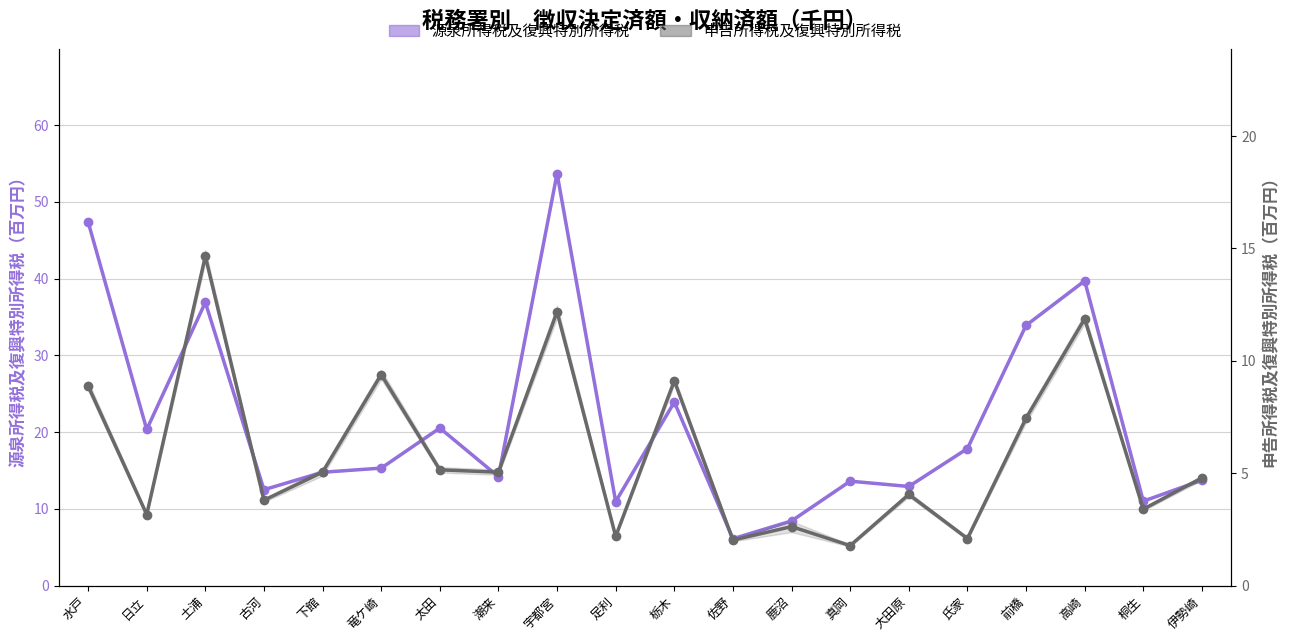

Which has a higher value, 竜ケ崎 or 潮来?

竜ケ崎